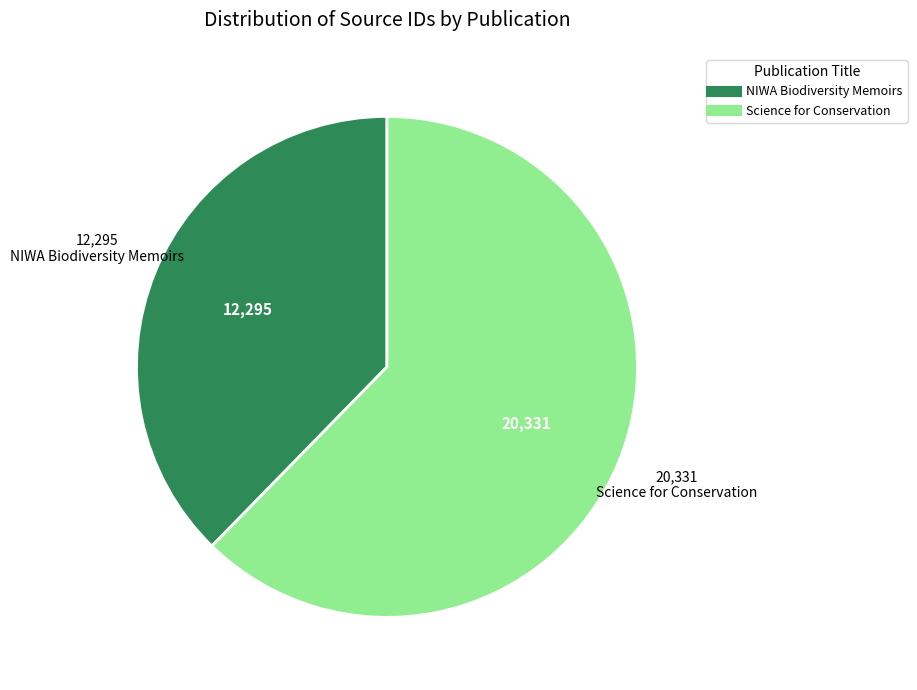

Does Science for Conservation account for over 50% of the chart?

Yes